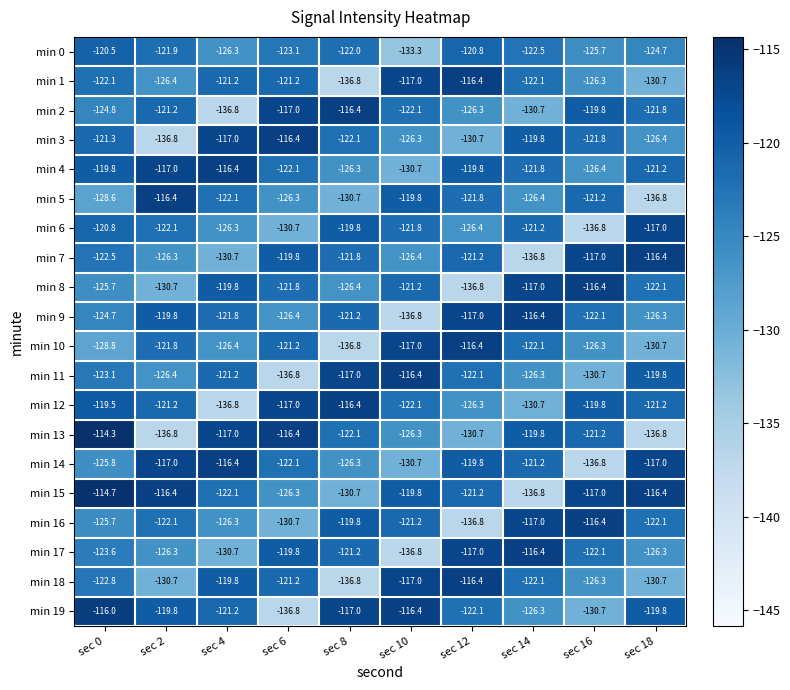

At which label is min 3 closest to -126?

sec 10